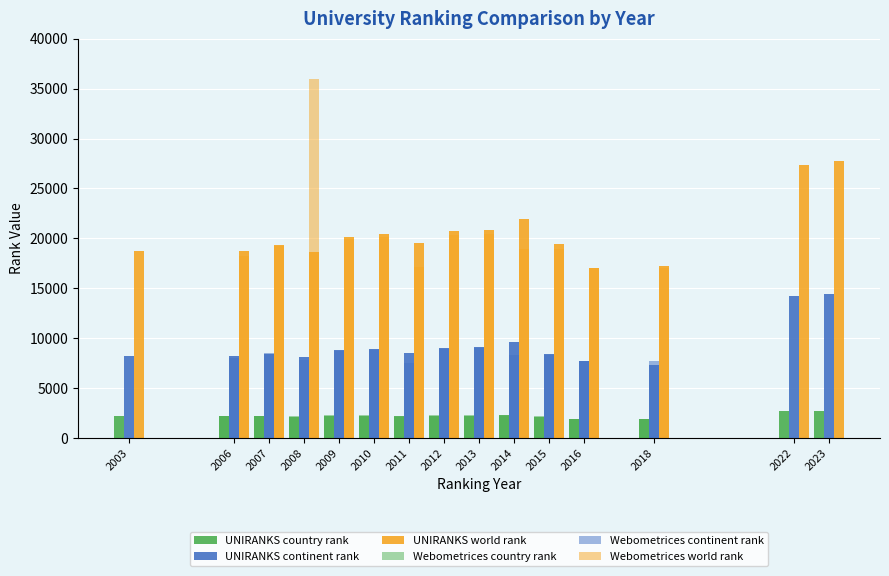

At which label does UNIRANKS continent rank first exceed 8516?

2009